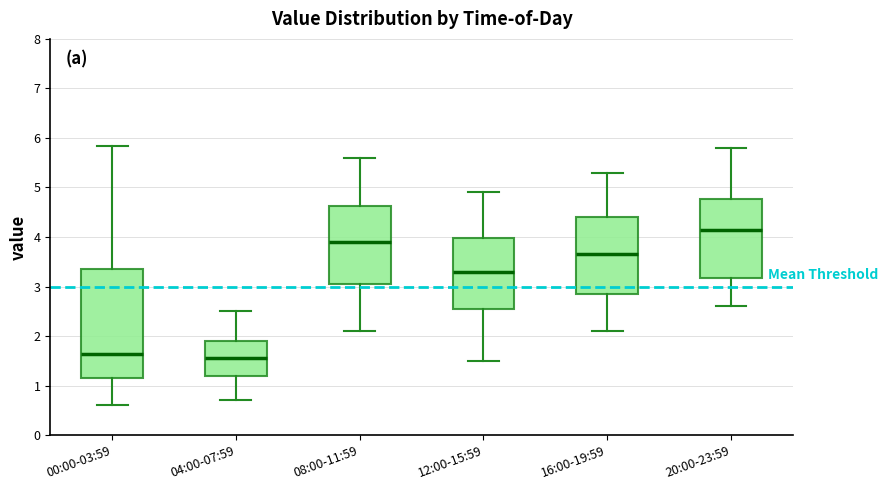

Comparing the boxes themselves (not the whiskers), which one is the tallest?

00:00-03:59